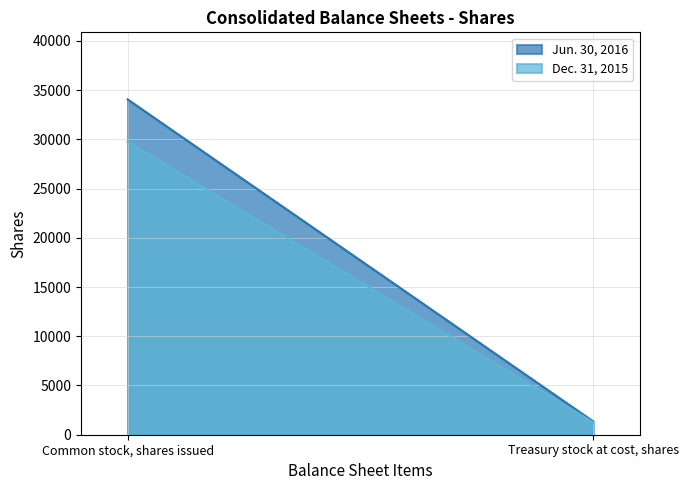

How many data points does each series have?

2